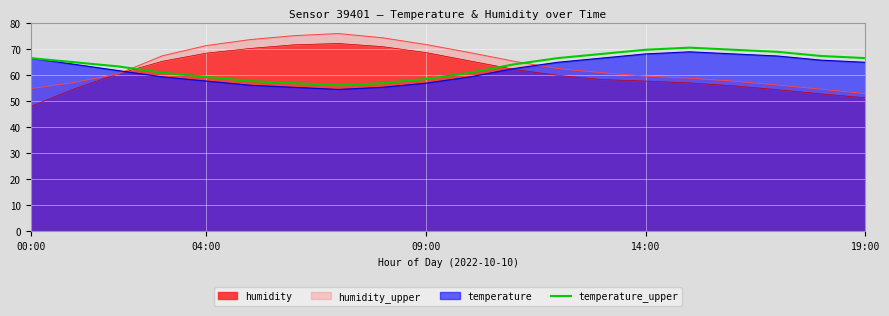

How many lines are shown in the chart?

1